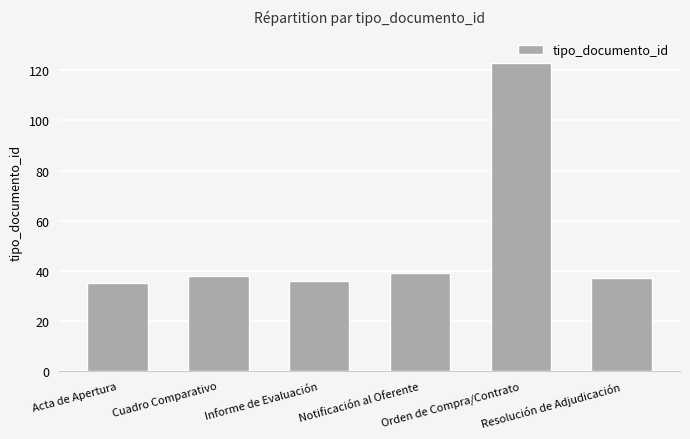

The chart shows a value of 62 at Informe de Evaluación. True or false?

False